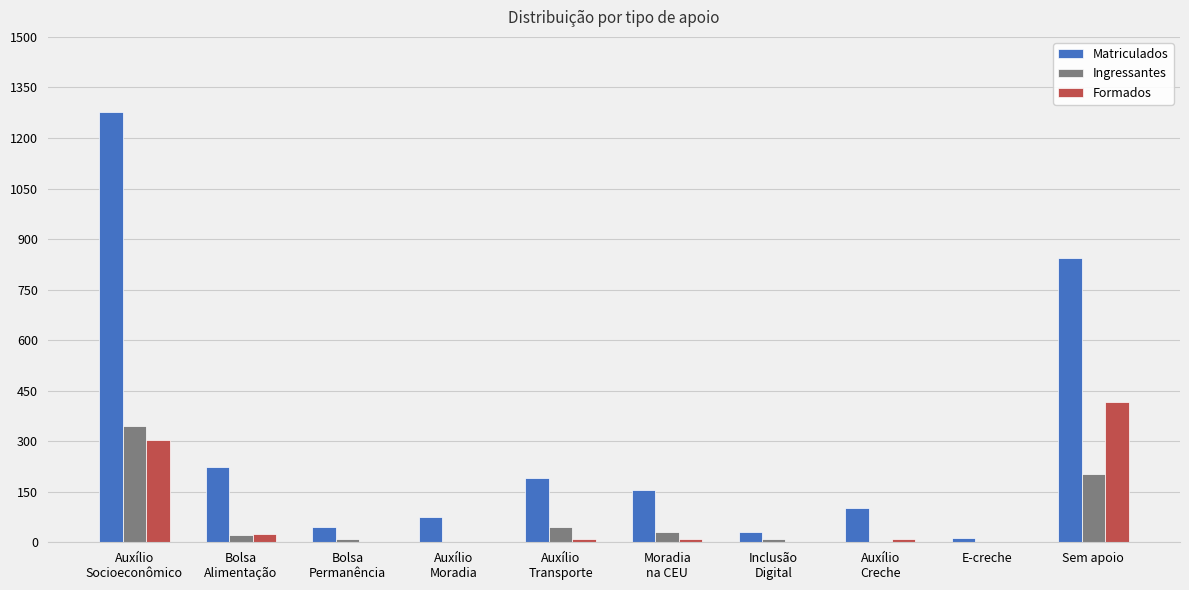

What is the sum of all Ingressantes values?

666